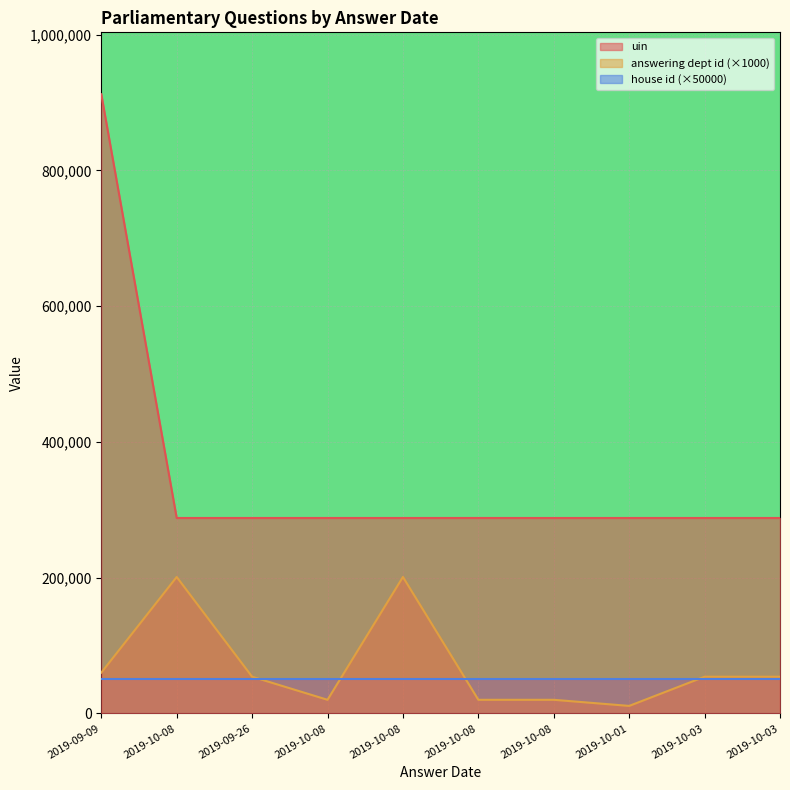

What is the total value across all series at 2019-09-26?

391921